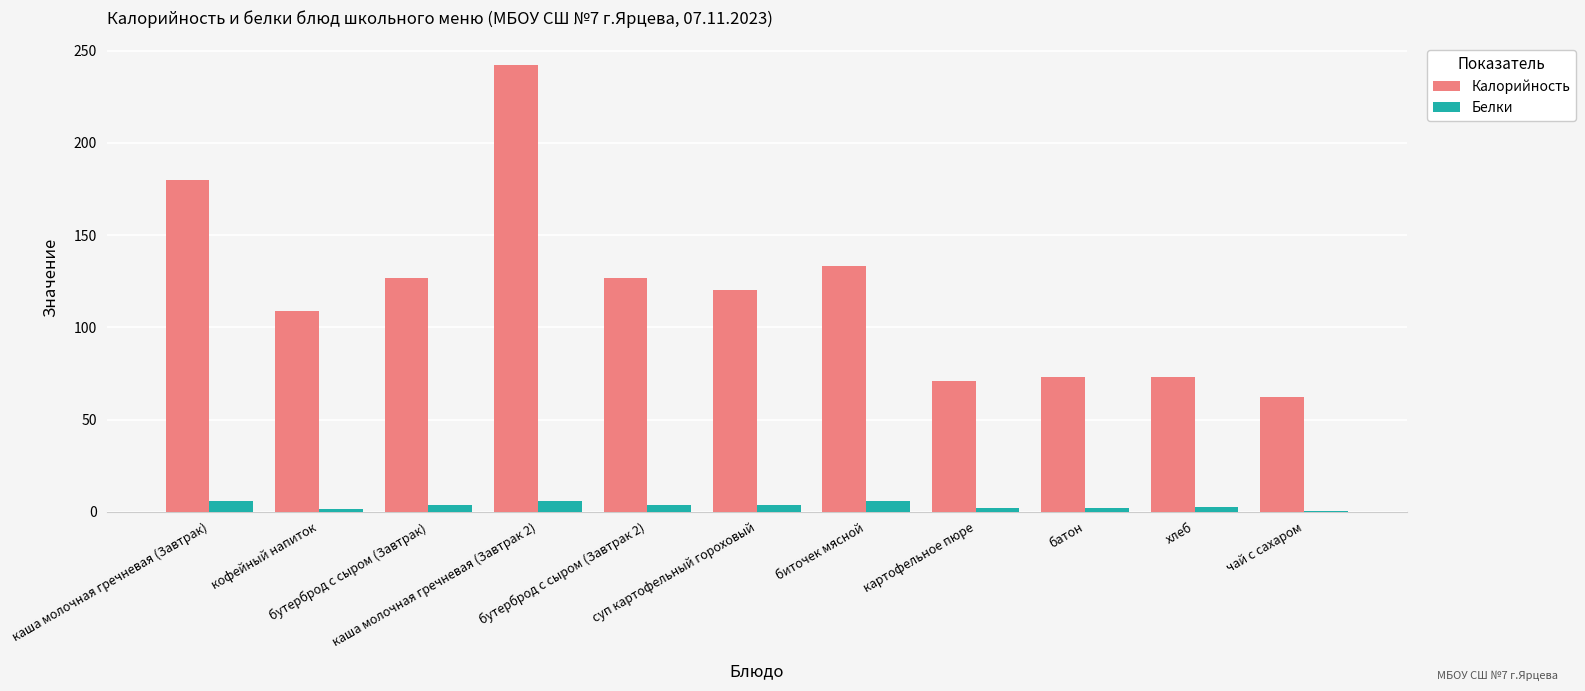

What value does the Белки series have at биточек мясной?

5.7